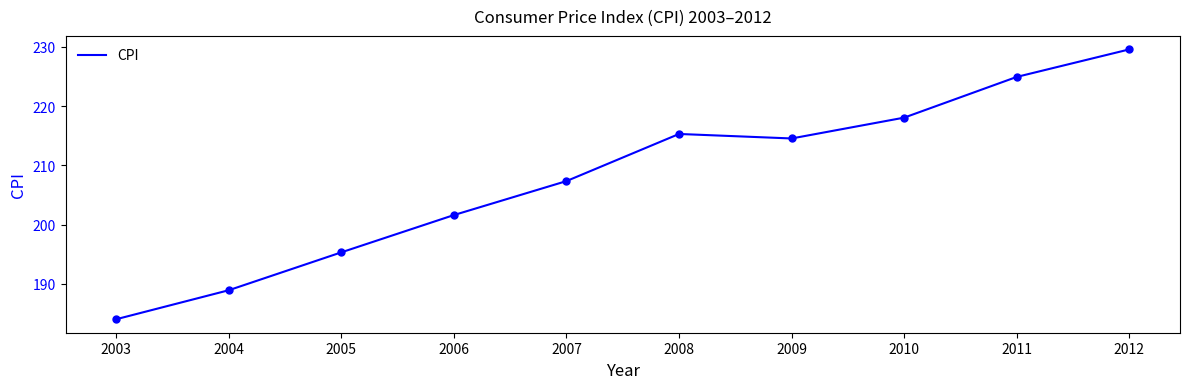

What is the change in value from 2004 to 2007?

+18.4